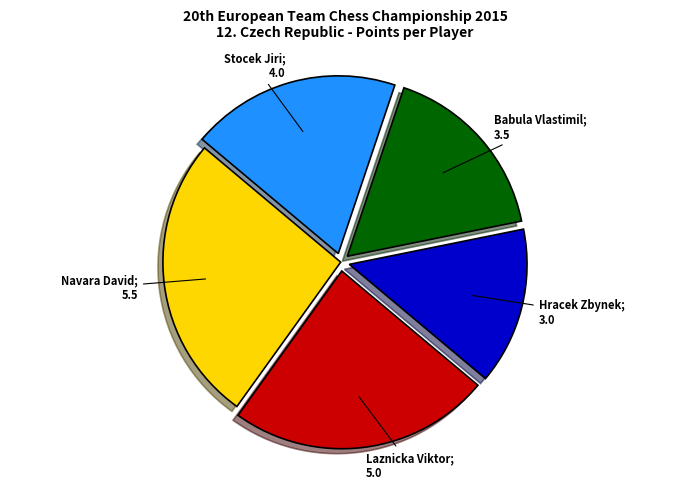

Is there any slice that represents more than half of the pie?

No